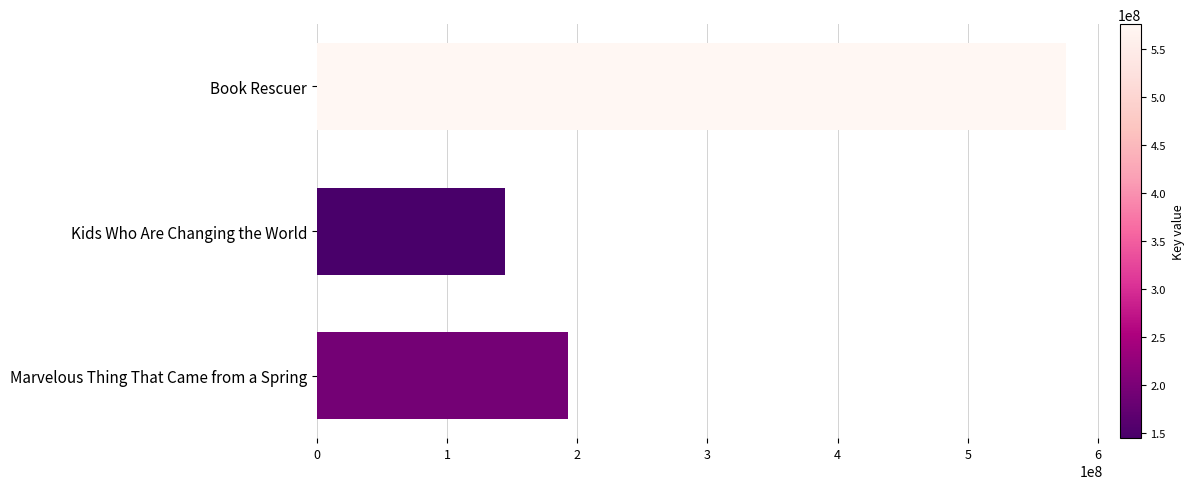

Reading top to bottom, what are all the values shown in this chart?

575578050	144541854	192863168